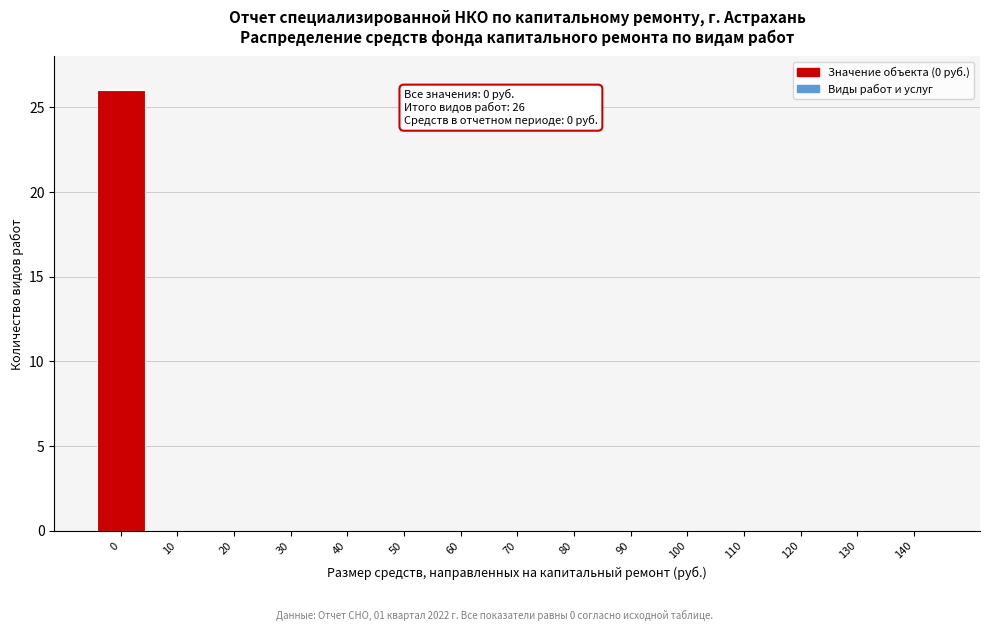

Reading right to left, transcribe all the data shown in this chart.

140=0	130=0	120=0	110=0	100=0	90=0	80=0	70=0	60=0	50=0	40=0	30=0	20=0	10=0	0=26